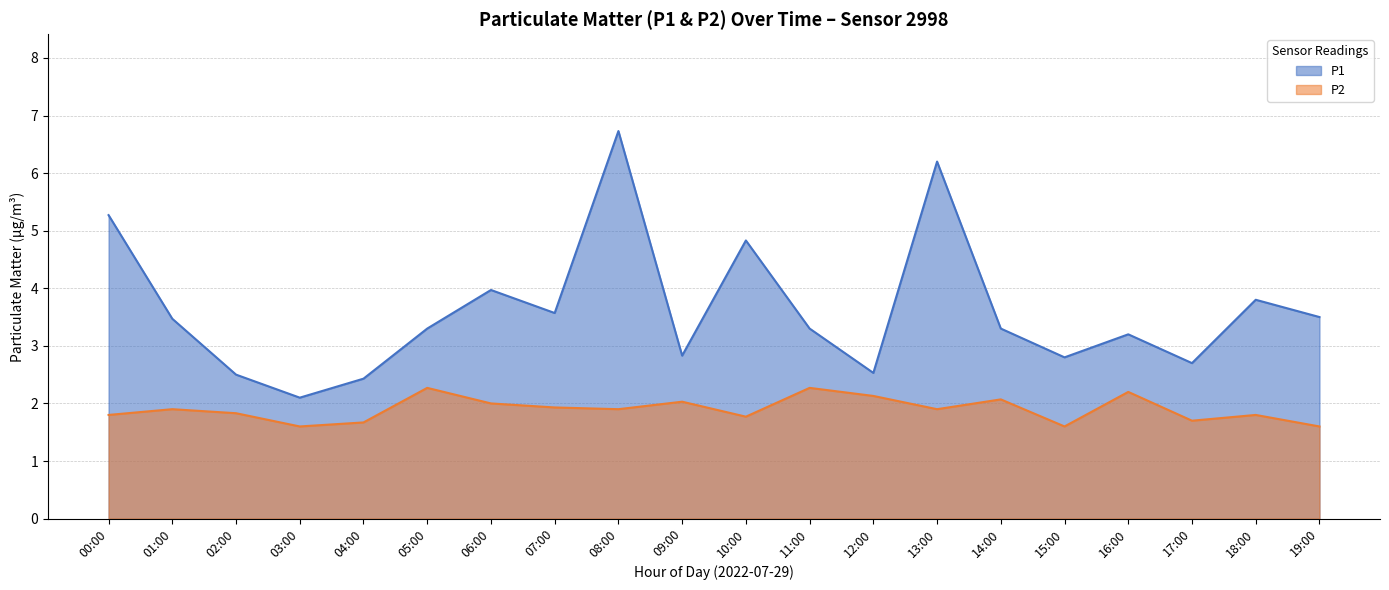

Reading left to right, what are all the values shown in this chart?

P1: 5.3	3.5	2.5	2.1	2.4	3.3	4.0	3.6	6.7	2.8	4.8	3.3	2.5	6.2	3.3	2.8	3.2	2.7	3.8	3.5
P2: 1.8	1.9	1.8	1.6	1.7	2.3	2.0	1.9	1.9	2.0	1.8	2.3	2.1	1.9	2.1	1.6	2.2	1.7	1.8	1.6